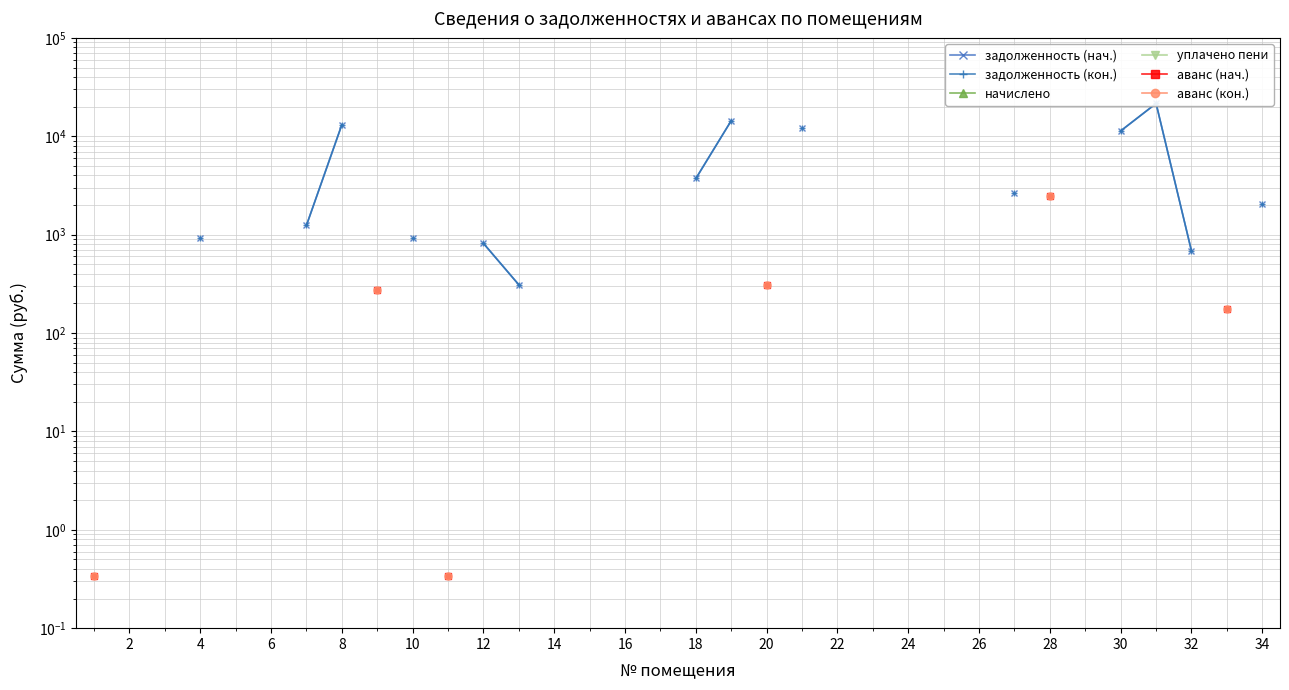

What is the label of the 28th point from the right?

12